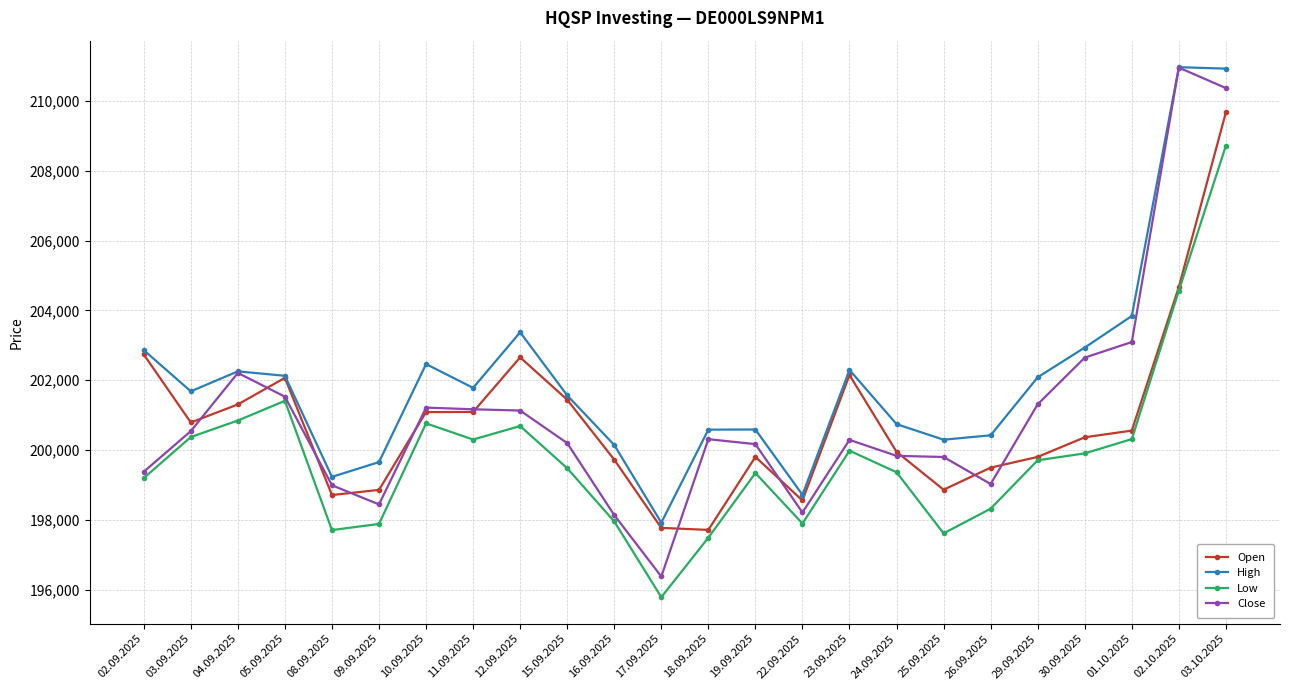

Is it true that Open equals 204672 at 02.10.2025?

True